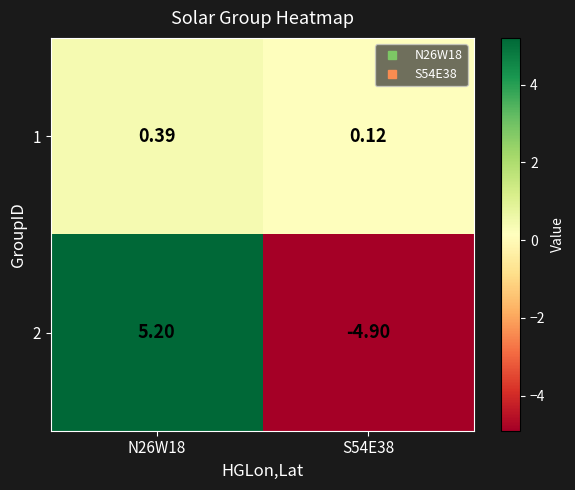

Is the value of 1 at S54E38 greater than the value of 2 at N26W18?

No